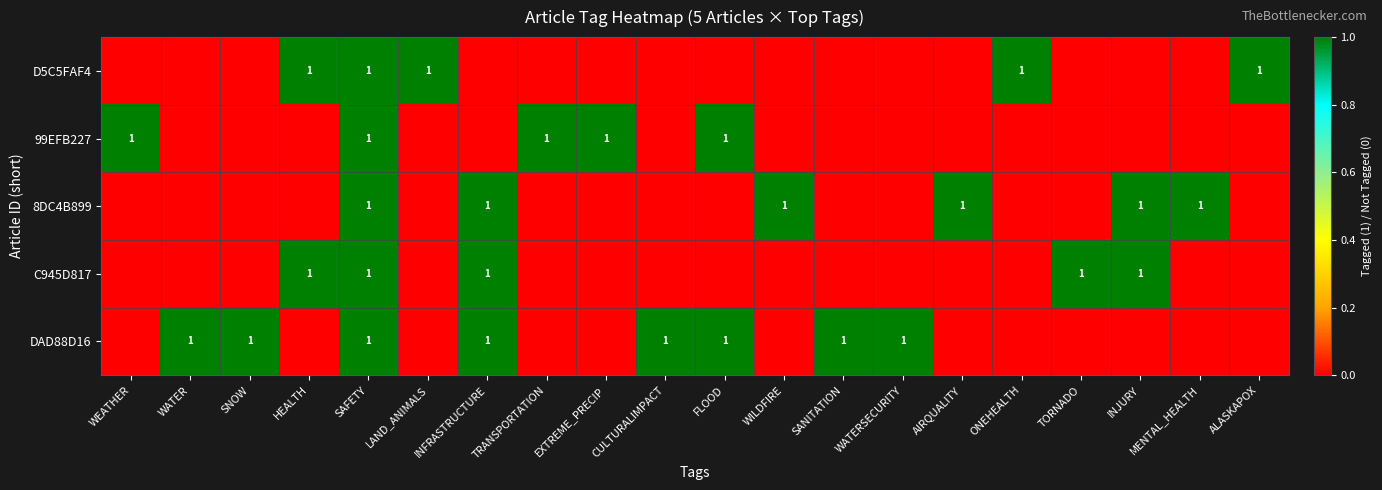

The DAD88D16 series shows 0 at WATER. True or false?

False